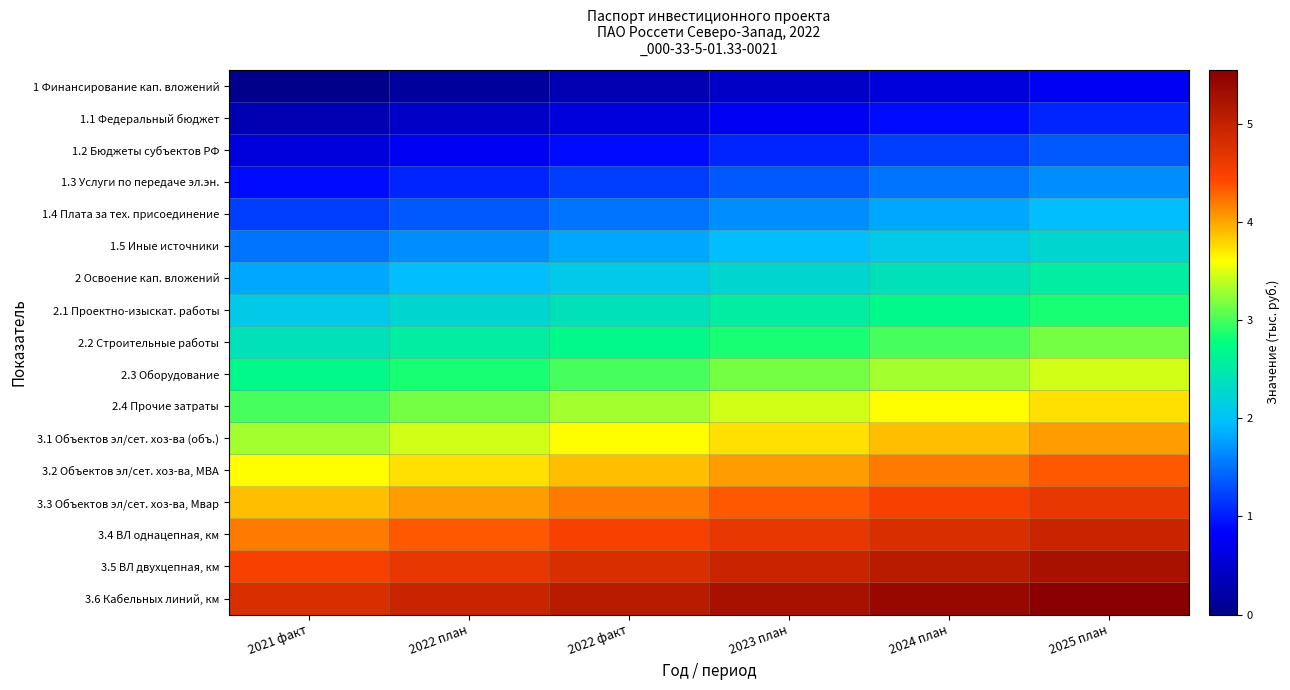

Reading right to left, list all the values displayed in this chart.

1 Финансирование кап. вложений: 2025 план=0.8	2024 план=0.6	2023 план=0.4	2022 факт=0.3	2022 план=0.1	2021 факт=0.0
1.1 Федеральный бюджет: 2025 план=1.1	2024 план=0.9	2023 план=0.8	2022 факт=0.6	2022 план=0.4	2021 факт=0.3
1.2 Бюджеты субъектов РФ: 2025 план=1.4	2024 план=1.2	2023 план=1.0	2022 факт=0.9	2022 план=0.8	2021 факт=0.6
1.3 Услуги по передаче эл.эн.: 2025 план=1.6	2024 план=1.5	2023 план=1.3	2022 факт=1.2	2022 план=1.0	2021 факт=0.9
1.4 Плата за тех. присоединение: 2025 план=1.9	2024 план=1.8	2023 план=1.6	2022 факт=1.5	2022 план=1.3	2021 факт=1.2
1.5 Иные источники: 2025 план=2.2	2024 план=2.1	2023 план=1.9	2022 факт=1.8	2022 план=1.6	2021 факт=1.5
2 Освоение кап. вложений: 2025 план=2.5	2024 план=2.4	2023 план=2.2	2022 факт=2.1	2022 план=1.9	2021 факт=1.8
2.1 Проектно-изыскат. работы: 2025 план=2.9	2024 план=2.7	2023 план=2.5	2022 факт=2.4	2022 план=2.2	2021 факт=2.1
2.2 Строительные работы: 2025 план=3.1	2024 план=3.0	2023 план=2.8	2022 факт=2.7	2022 план=2.5	2021 факт=2.4
2.3 Оборудование: 2025 план=3.4	2024 план=3.3	2023 план=3.1	2022 факт=3.0	2022 план=2.8	2021 факт=2.7
2.4 Прочие затраты: 2025 план=3.8	2024 план=3.6	2023 план=3.5	2022 факт=3.3	2022 план=3.1	2021 факт=3.0
3.1 Объектов эл/сет. хоз-ва (объ.): 2025 план=4.0	2024 план=3.9	2023 план=3.8	2022 факт=3.6	2022 план=3.4	2021 факт=3.3
3.2 Объектов эл/сет. хоз-ва, МВА: 2025 план=4.3	2024 план=4.2	2023 план=4.0	2022 факт=3.9	2022 план=3.7	2021 факт=3.6
3.3 Объектов эл/сет. хоз-ва, Мвар: 2025 план=4.7	2024 план=4.5	2023 план=4.3	2022 факт=4.2	2022 план=4.0	2021 факт=3.9
3.4 ВЛ однацепная, км: 2025 план=5.0	2024 план=4.8	2023 план=4.7	2022 факт=4.5	2022 план=4.4	2021 факт=4.2
3.5 ВЛ двухцепная, км: 2025 план=5.2	2024 план=5.1	2023 план=5.0	2022 факт=4.8	2022 план=4.7	2021 факт=4.5
3.6 Кабельных линий, км: 2025 план=5.5	2024 план=5.4	2023 план=5.2	2022 факт=5.1	2022 план=5.0	2021 факт=4.8